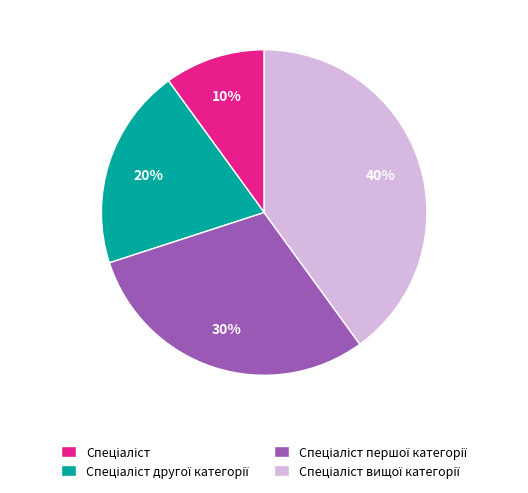

To the nearest percent, what is the difference between the largest and smallest slice percentages?

30%